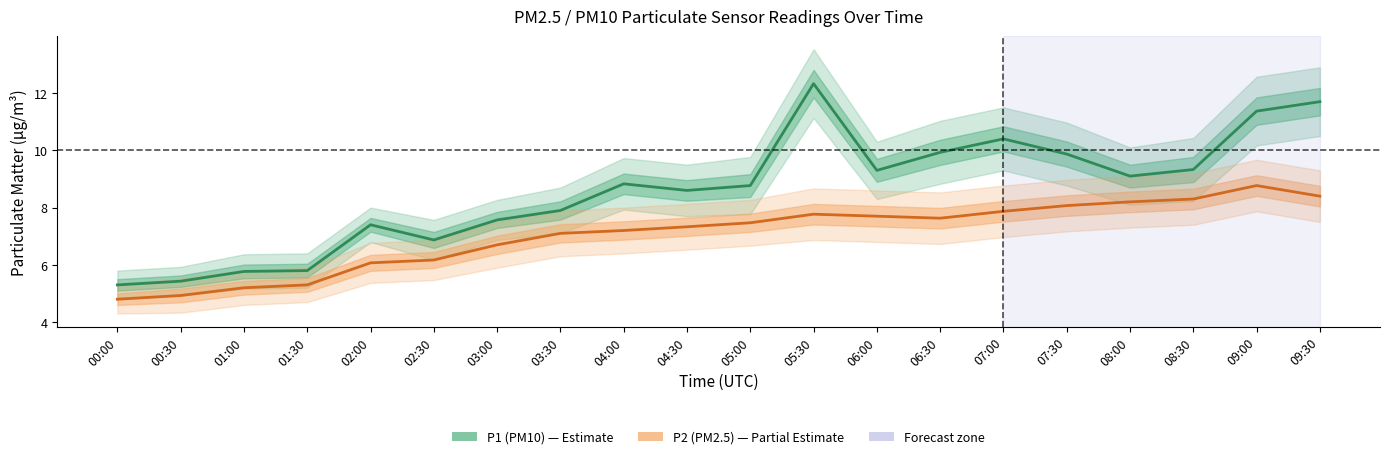

Which category has the lowest value across all series?

00:00